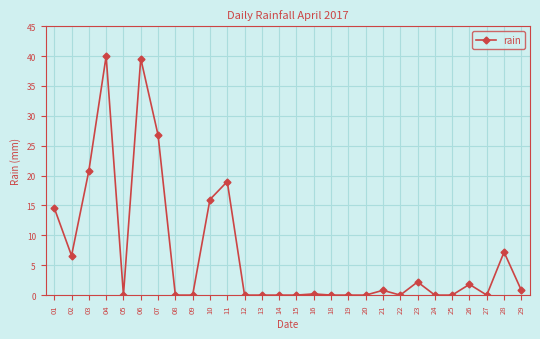

Reading right to left, extract all data points from this chart.

29=0.8	28=7.2	27=0.0	26=1.8	25=0.0	24=0.0	23=2.2	22=0.0	21=0.8	20=0.0	19=0.0	18=0.0	16=0.2	15=0.0	14=0.0	13=0.0	12=0.0	11=19.0	10=16.0	09=0.0	08=0.0	07=26.8	06=39.6	05=0.0	04=40.0	03=20.8	02=6.6	01=14.6